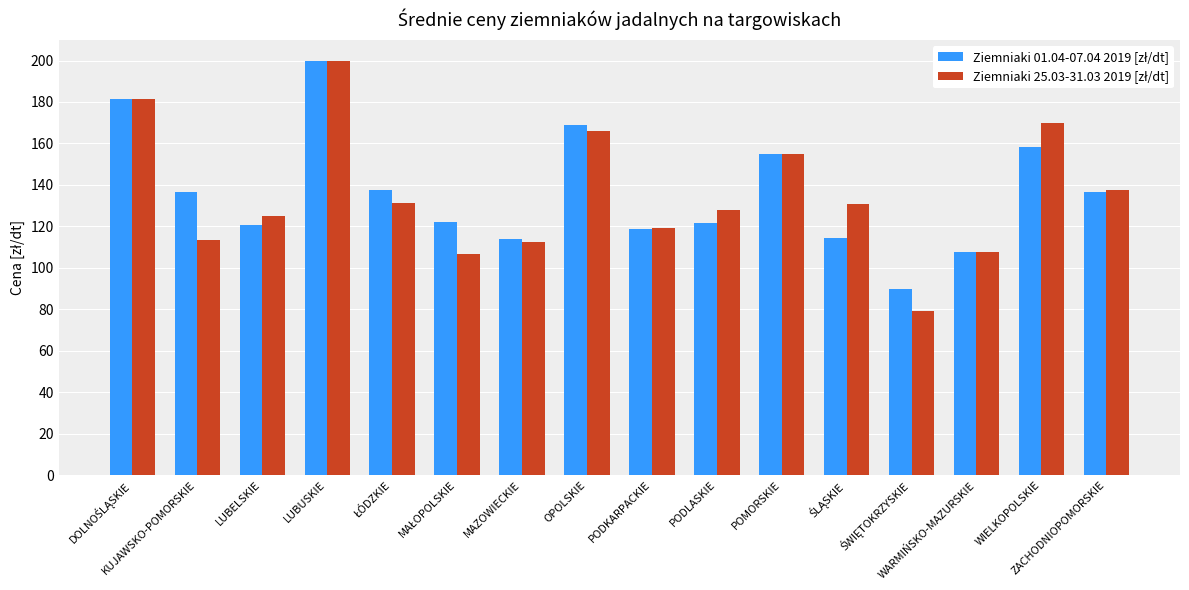

At how many categories does at least one series exceed 98?

15